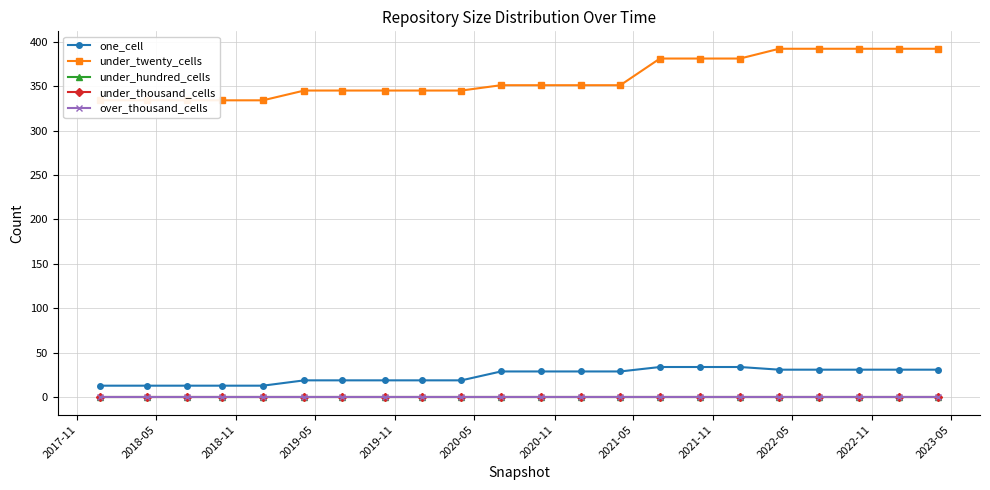

Which series has the widest spread of values?

under_twenty_cells